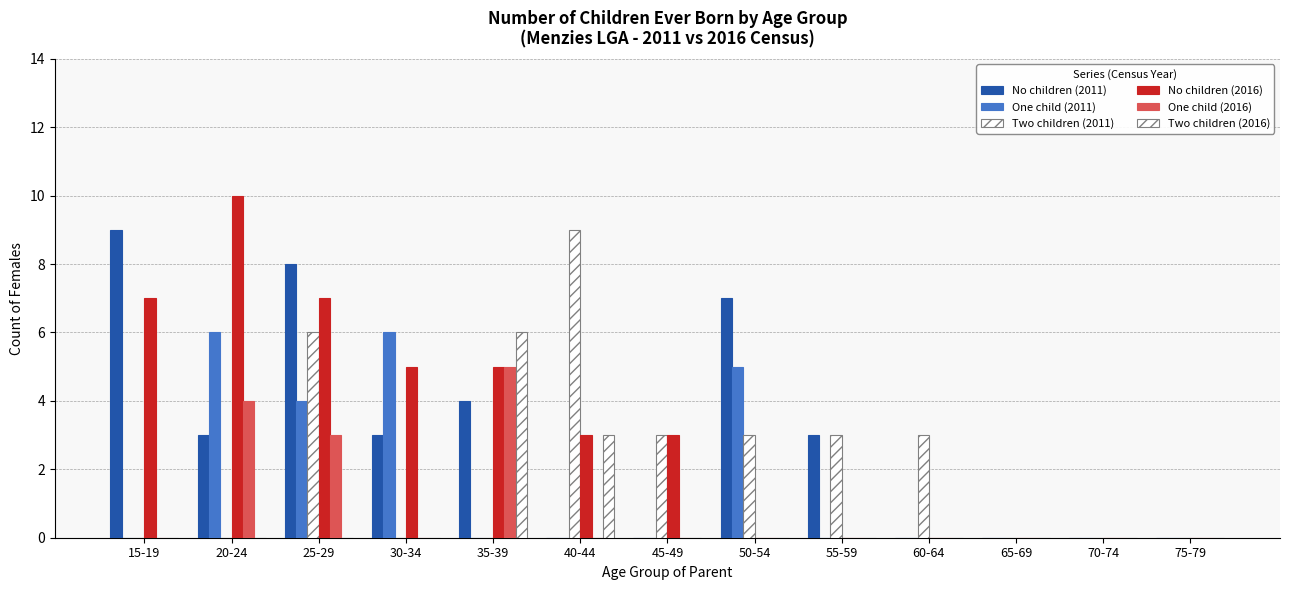

What is the value of the No children (2016) bar at the 1st from the left?

7